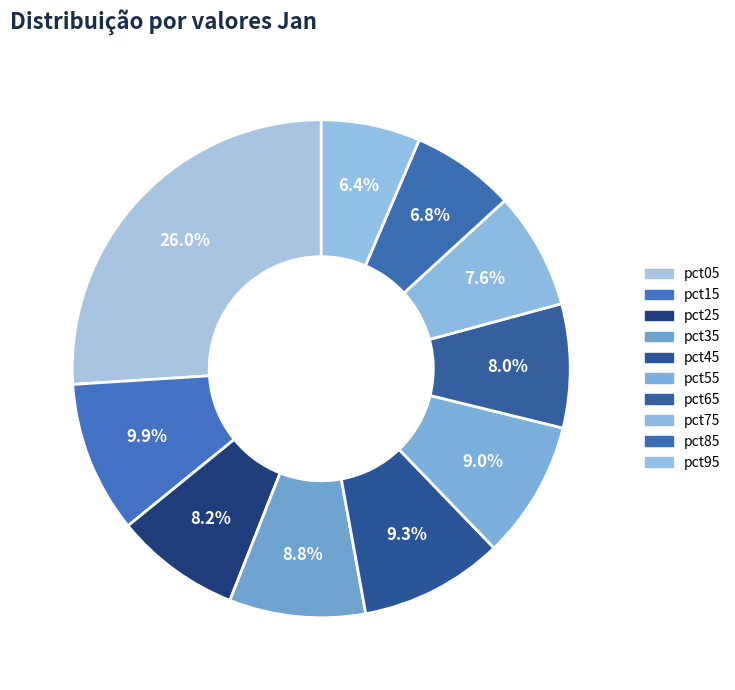

Is pct15 the majority of the pie?

No